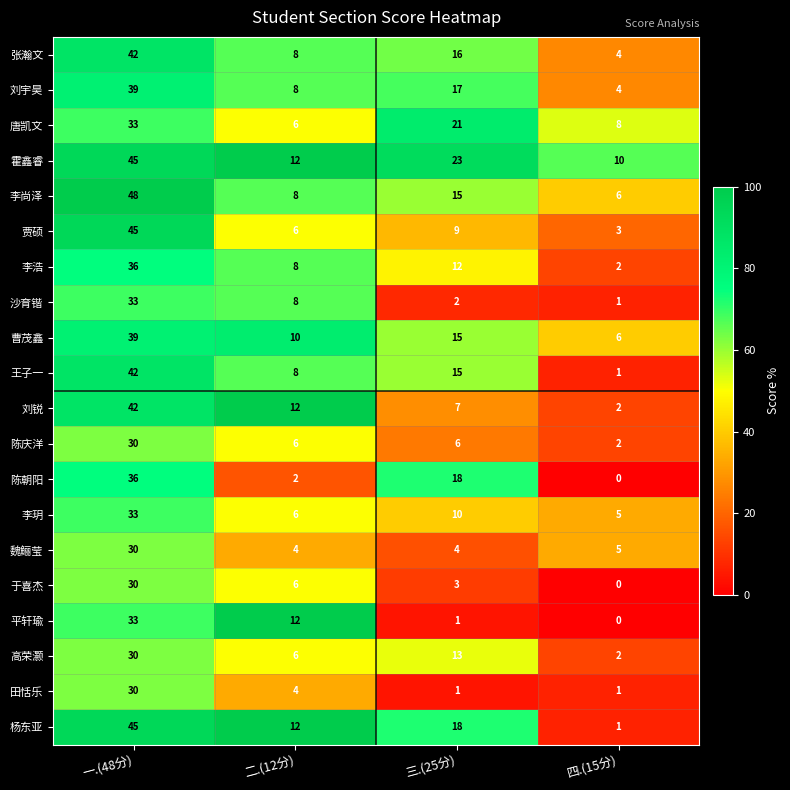

Which series has the largest total across all categories?

霍鑫睿